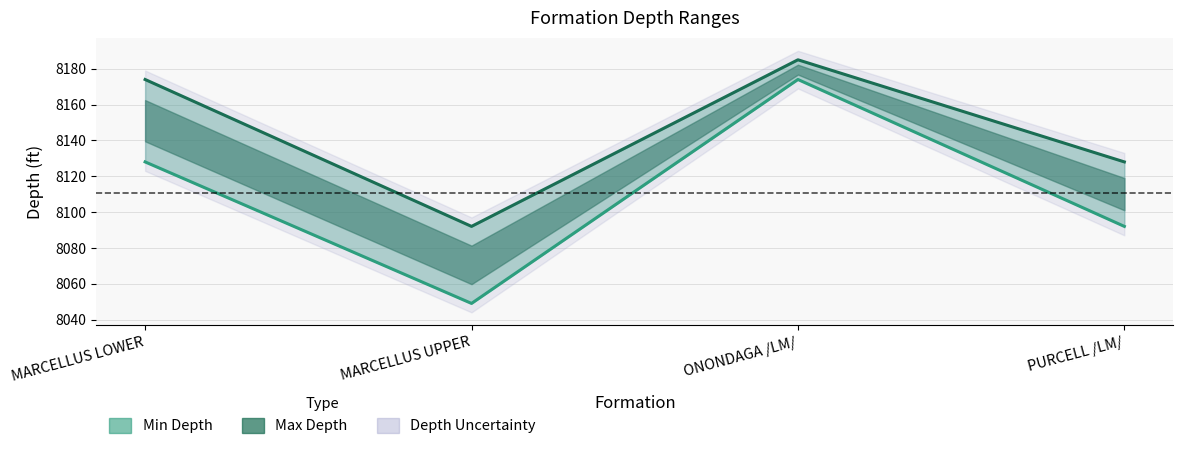

Is the value of Max Depth line at MARCELLUS LOWER greater than the value of Min Depth line at MARCELLUS UPPER?

Yes